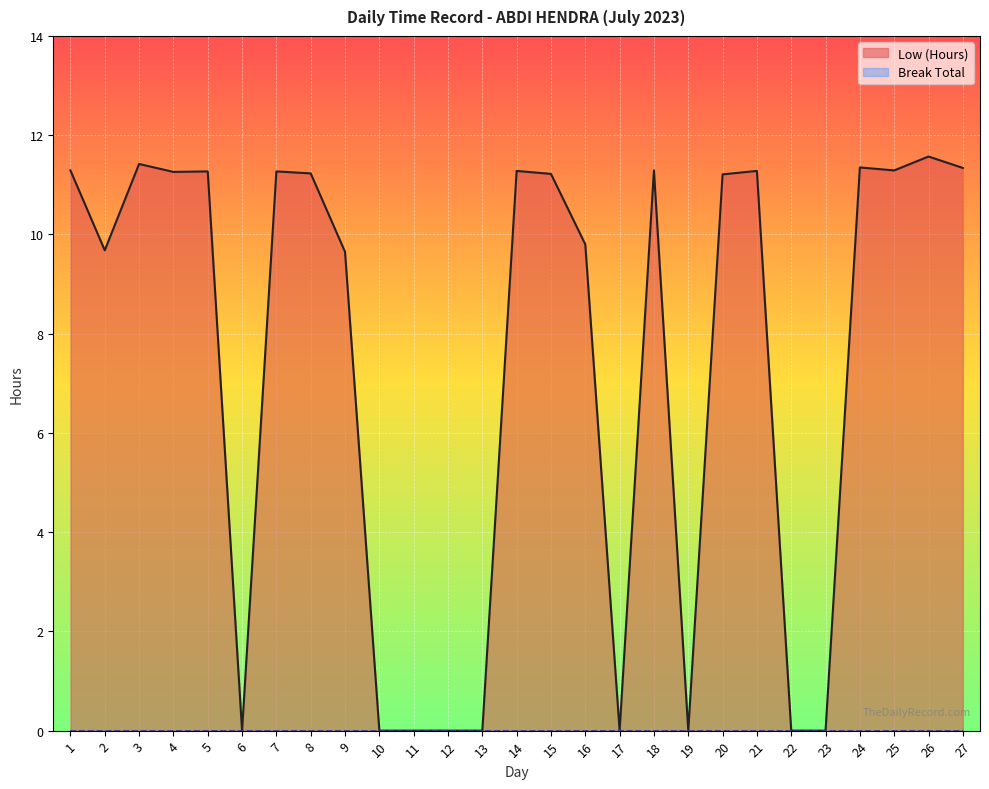

What is the ratio of the value at 3 to the value at 5?

1.0